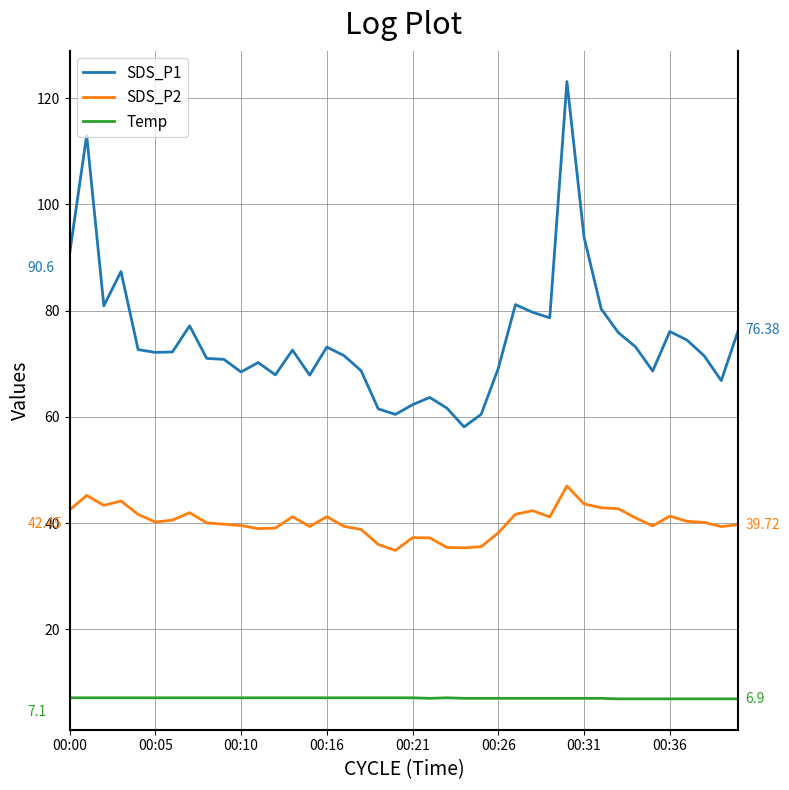

True or false: Temp and SDS_P1 cross at least once.

False